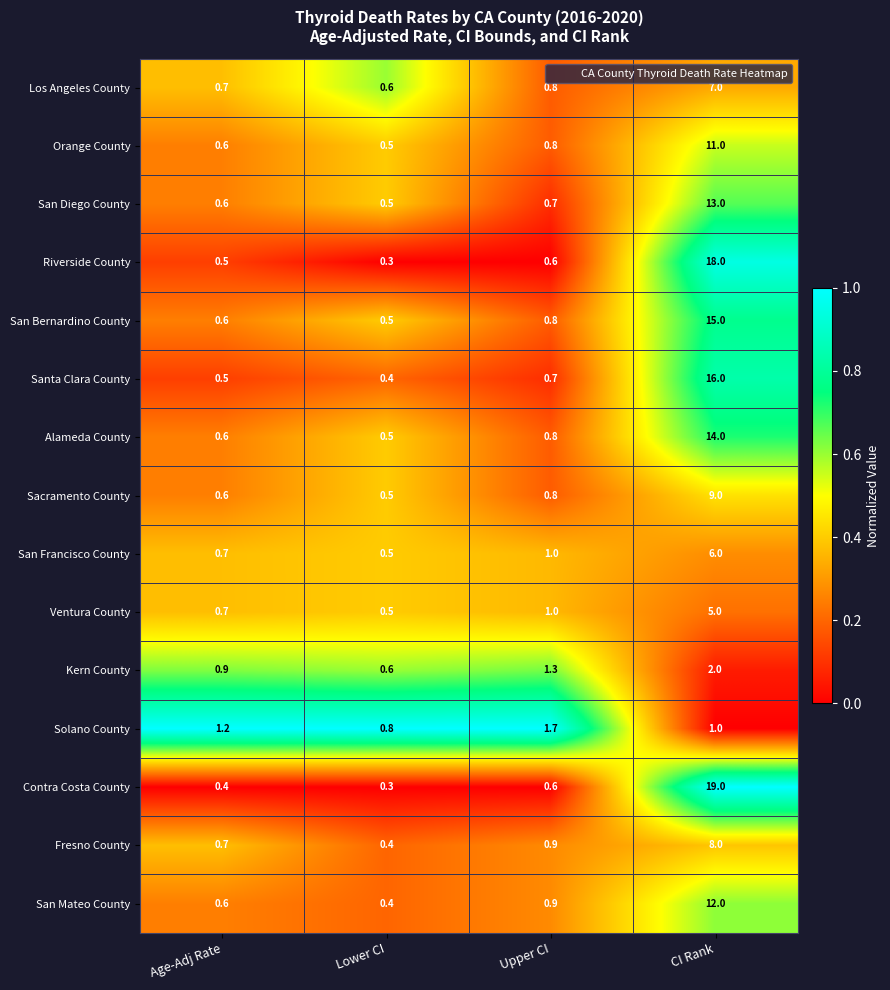

How many data points does each series have?

4